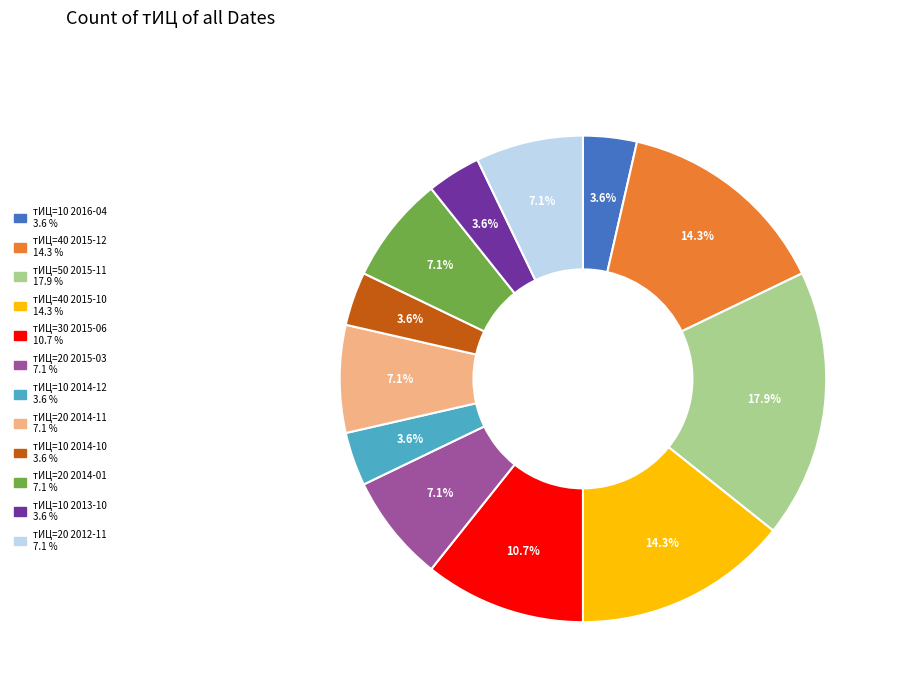

Does any single category account for the majority?

No